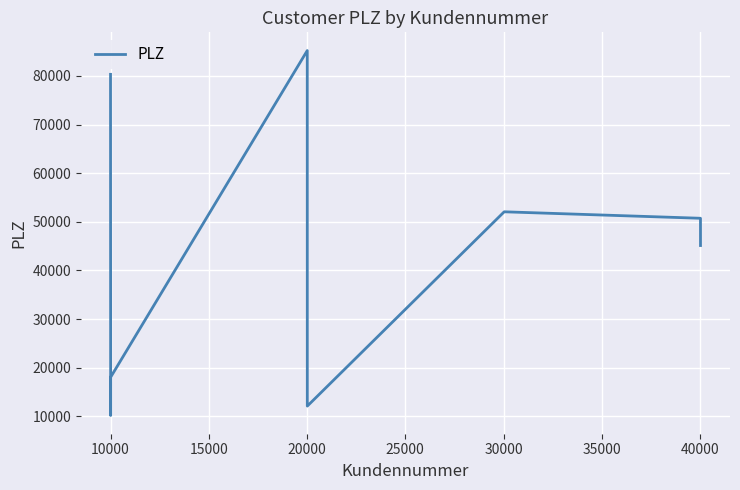

What is the greatest value displayed?

85221